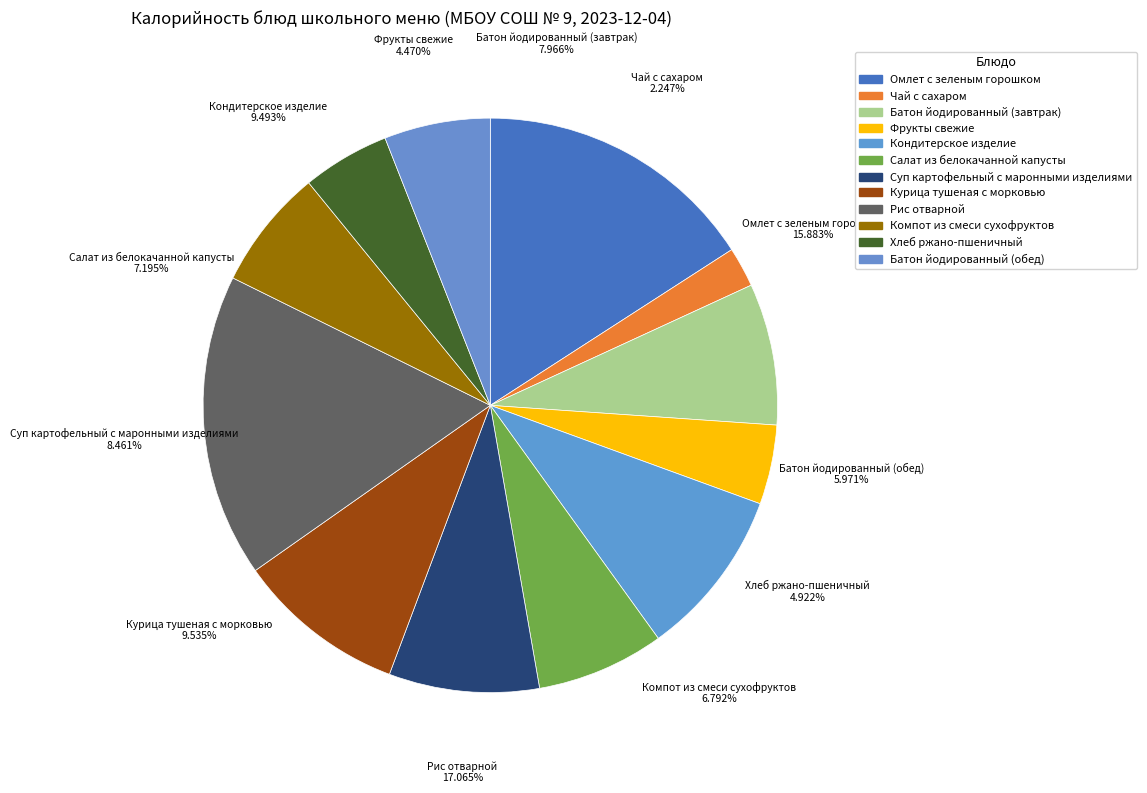

To the nearest percent, what portion does Компот из смеси сухофруктов represent?

7%